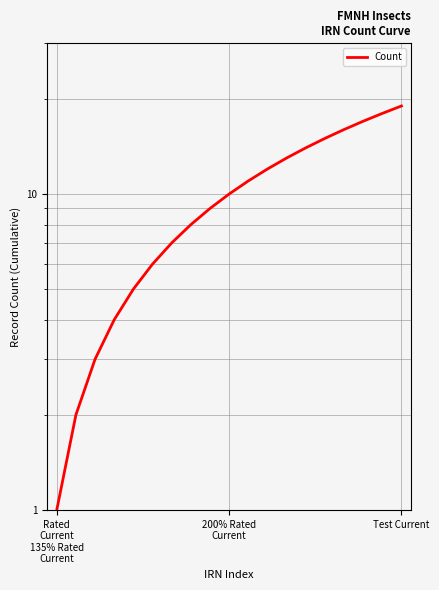

What position from the right is 11?

8